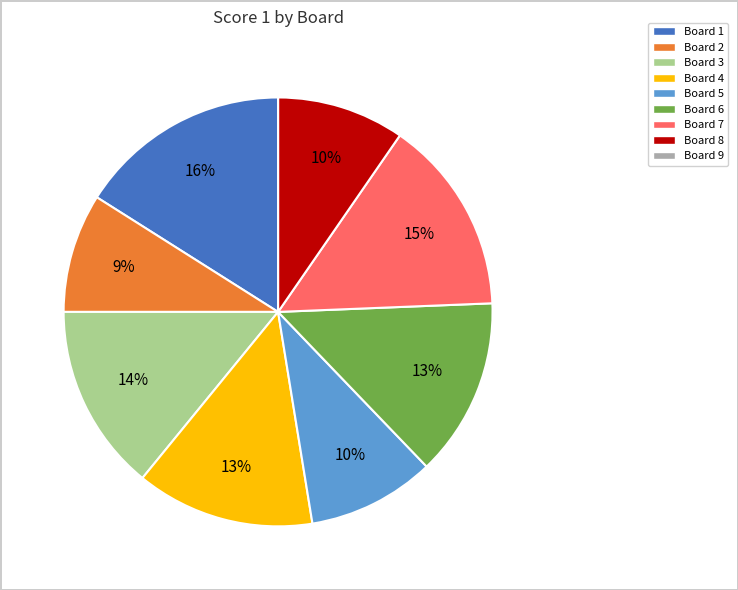

Is there any slice that represents more than half of the pie?

No